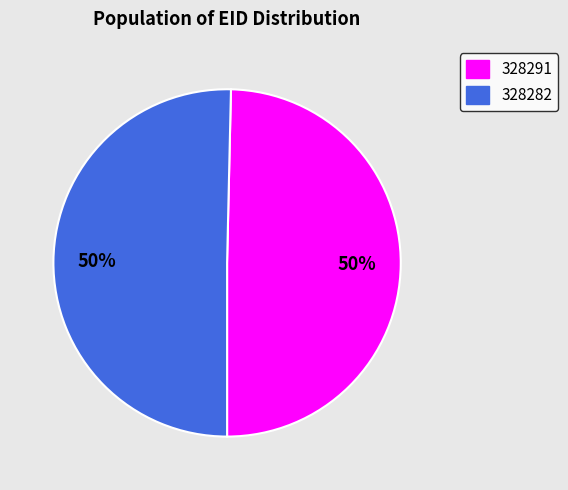

Is the sum of 328291 and 328282 greater than half?

Yes